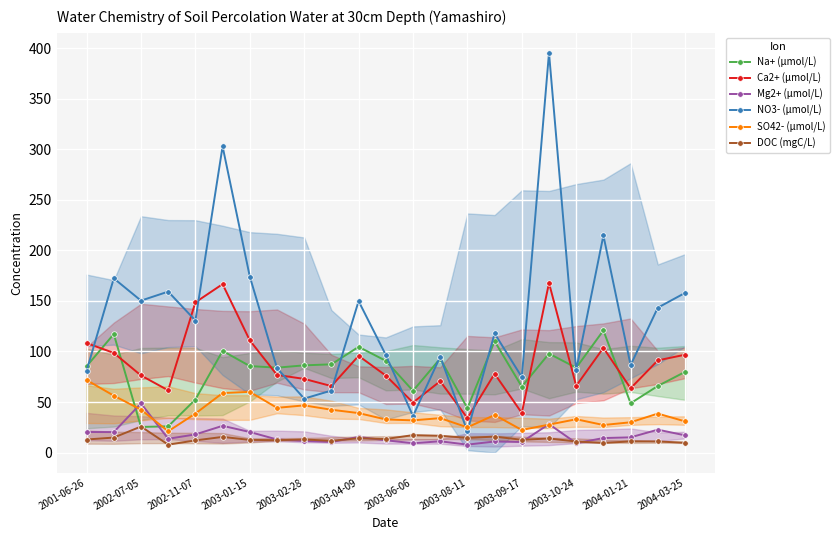

What is the difference between the maximum and minimum values in the Ca2+ (μmol/L) series?

133.6